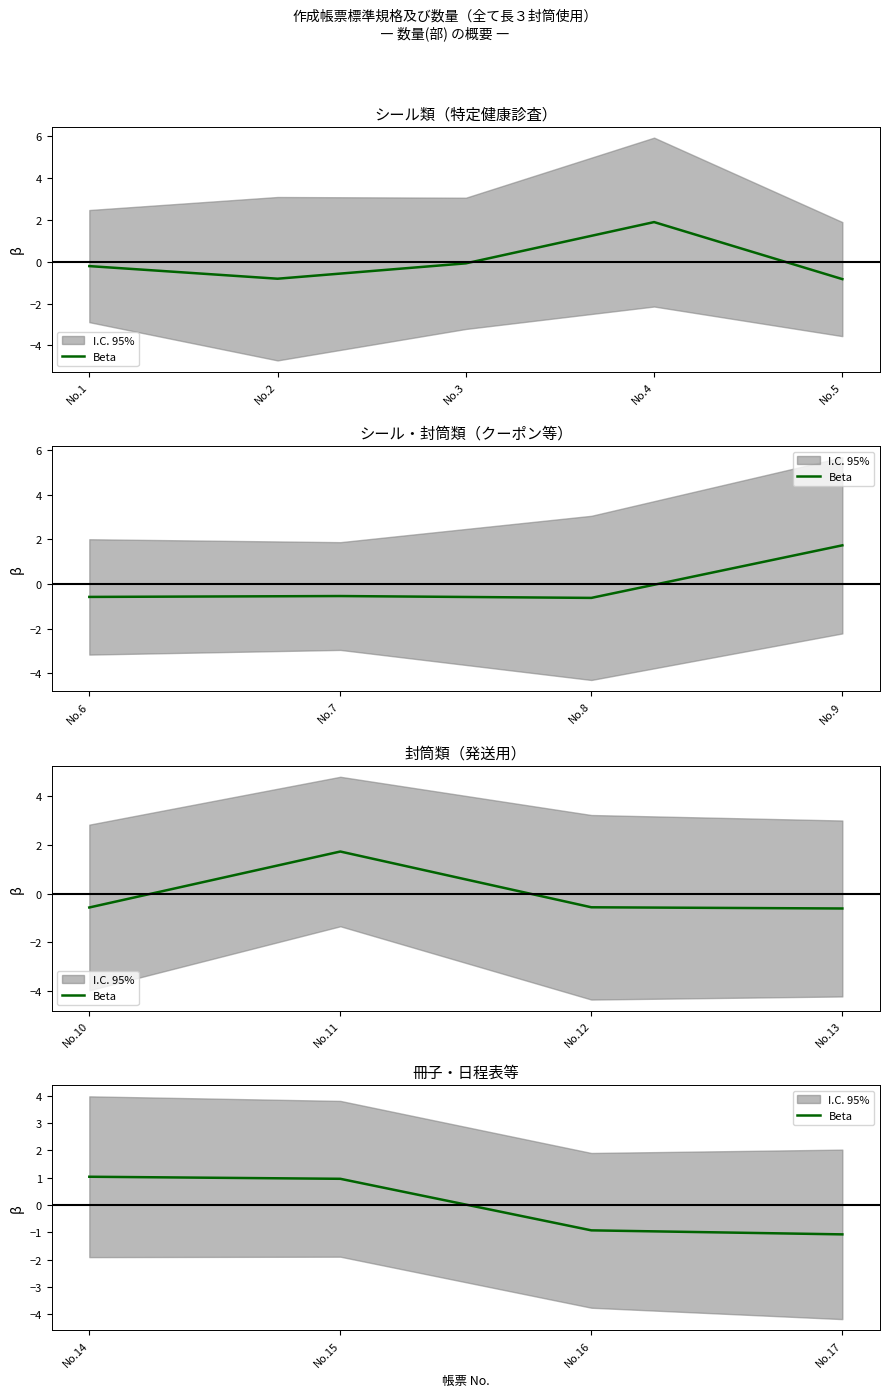

Does the chart have visible grid lines?

No